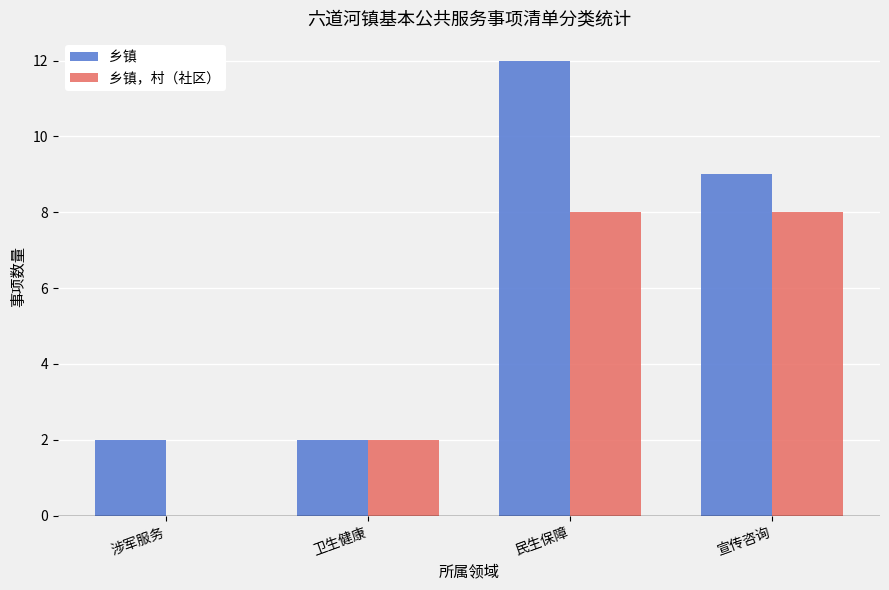

Reading right to left, extract all data points from this chart.

乡镇: 9	12	2	2
乡镇，村（社区）: 8	8	2	0